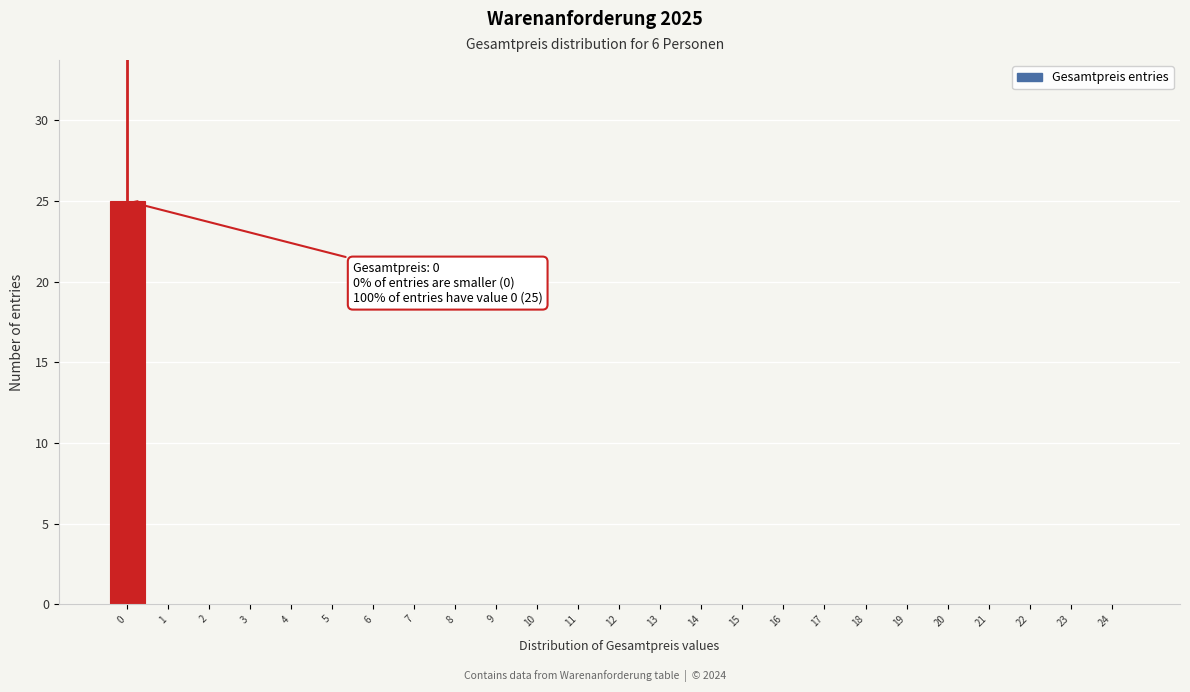

Reading left to right, extract all data points from this chart.

0=25	1=0	2=0	3=0	4=0	5=0	6=0	7=0	8=0	9=0	10=0	11=0	12=0	13=0	14=0	15=0	16=0	17=0	18=0	19=0	20=0	21=0	22=0	23=0	24=0